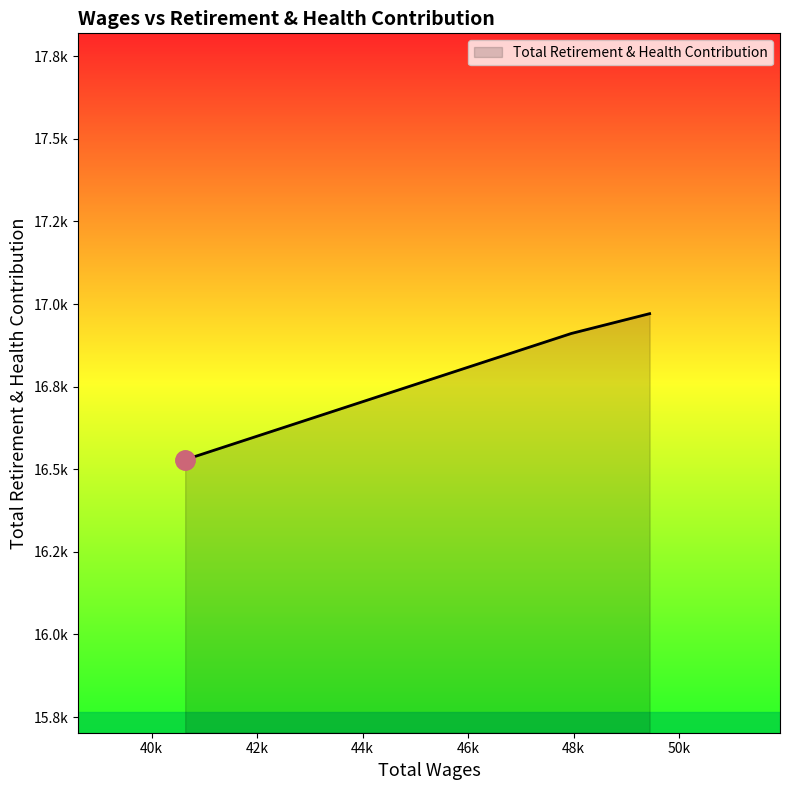

Does the chart have visible grid lines?

No